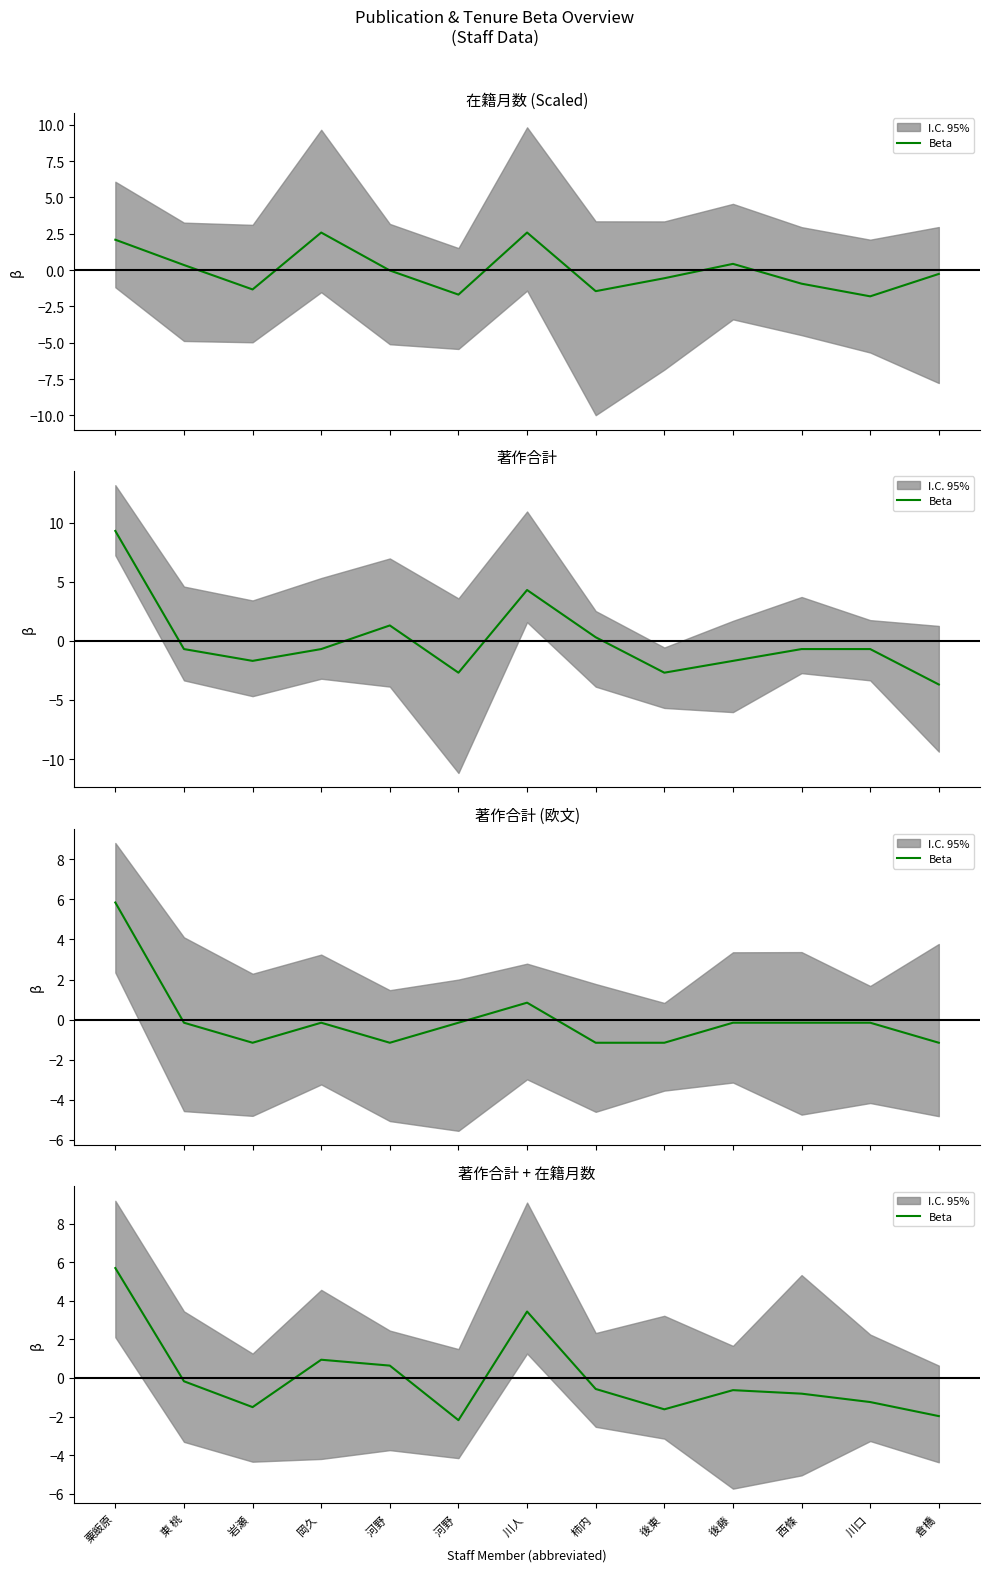

What is the smallest value displayed?

-2.2